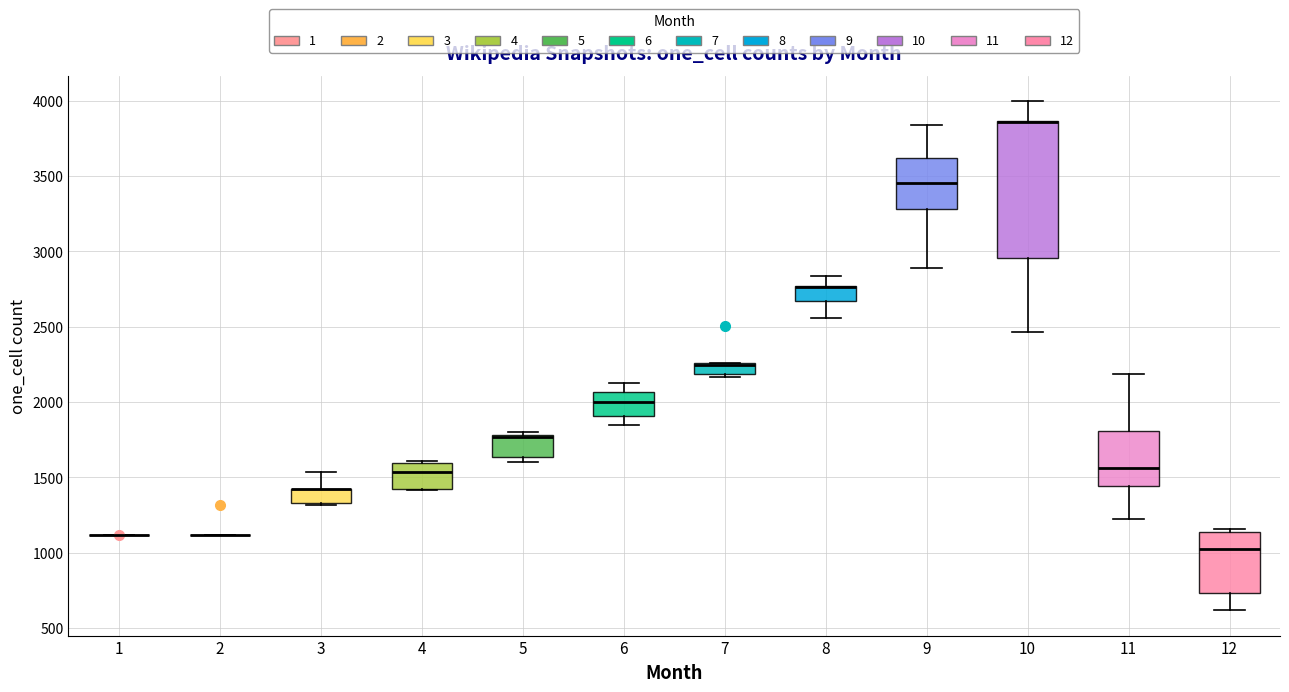

Comparing the boxes themselves (not the whiskers), which one is the tallest?

10